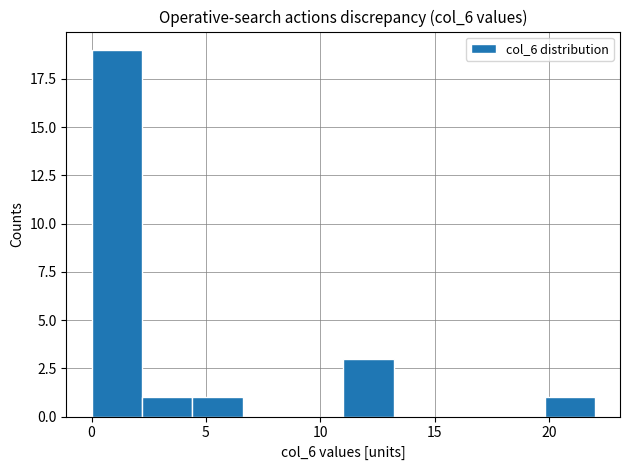

Reading left to right, transcribe this chart: for each bar, give the range it covers on the x-axis and its height. Neither the bar edges nor the heights are printed on the chart, so give them approximately, as read against the axes.

0.0 to 2.2: 19
2.2 to 4.4: 1
4.4 to 6.6: 1
6.6 to 8.8: 0
8.8 to 11.0: 0
11.0 to 13.2: 3
13.2 to 15.4: 0
15.4 to 17.6: 0
17.6 to 19.8: 0
19.8 to 22.0: 1